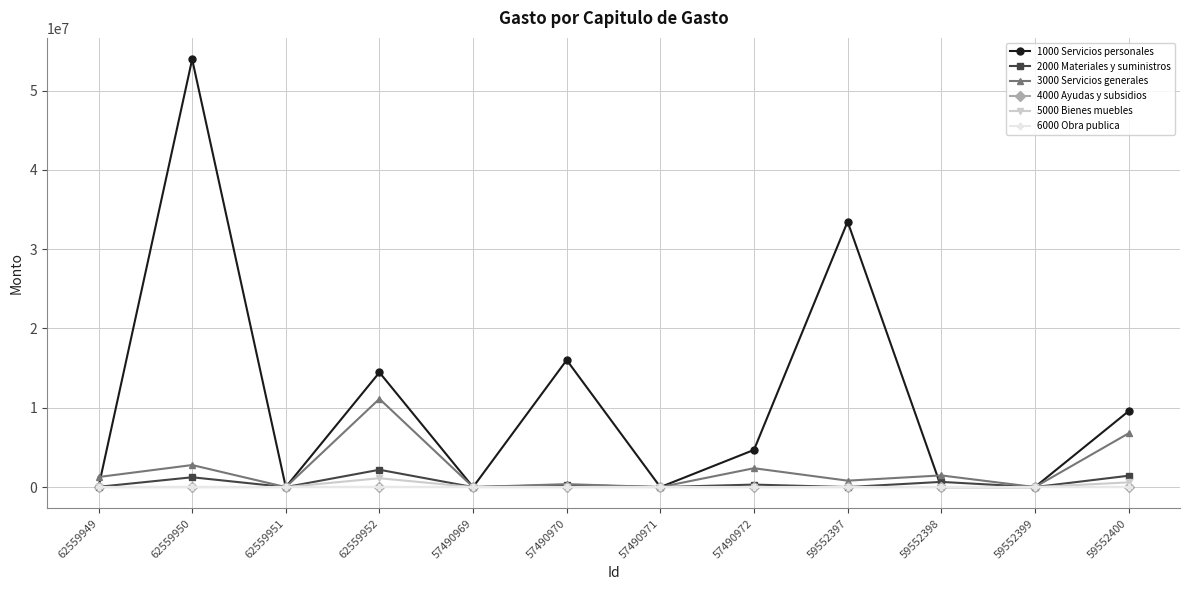

True or false: 5000 Bienes muebles and 4000 Ayudas y subsidios cross at least once.

False